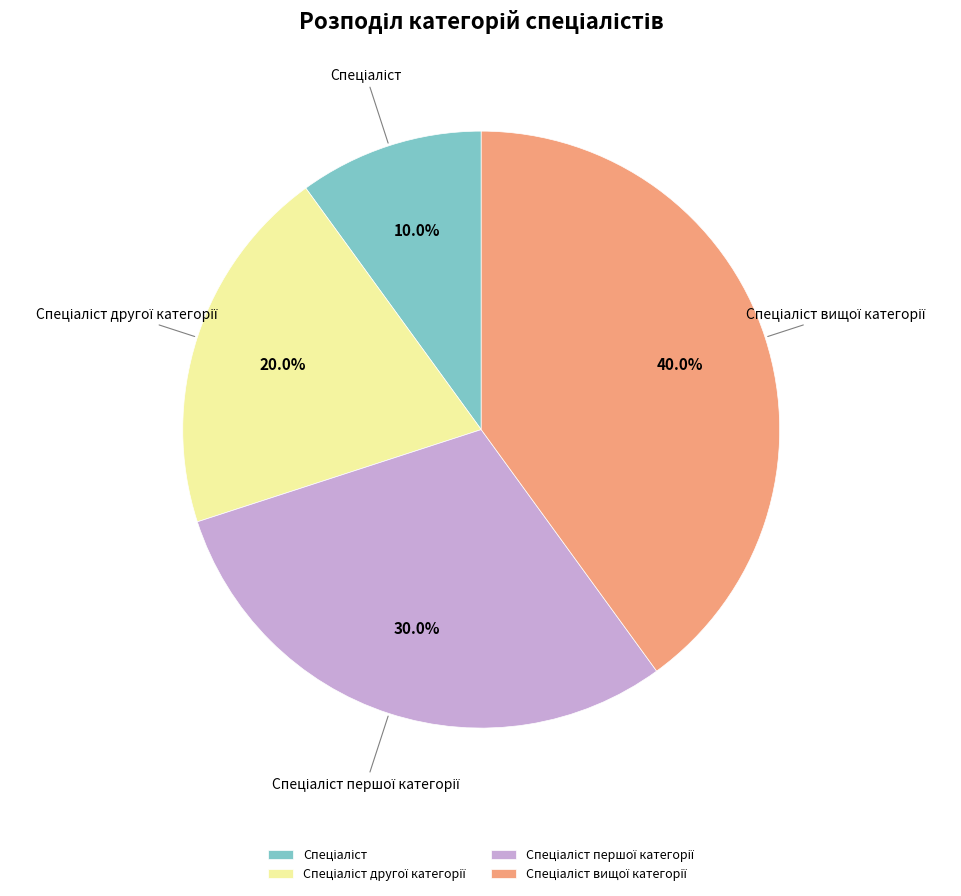

Is there any slice that represents more than half of the pie?

No